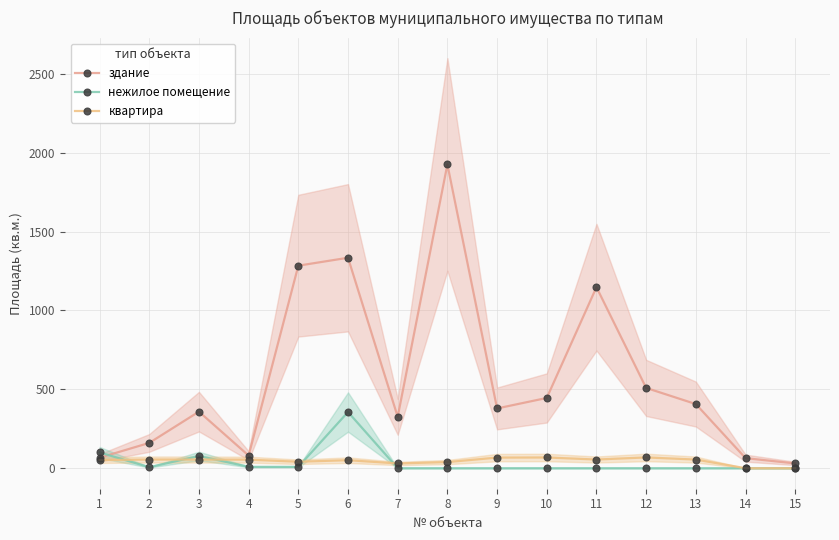

At which category does здание reach its first local valley?

4